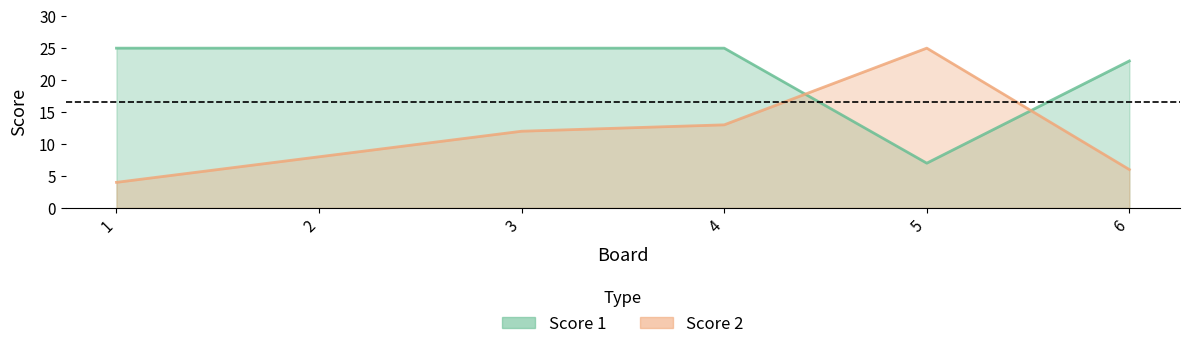

Reading right to left, what are all the values shown in this chart?

Score 1: 23	7	25	25	25	25
Score 2: 6	25	13	12	8	4